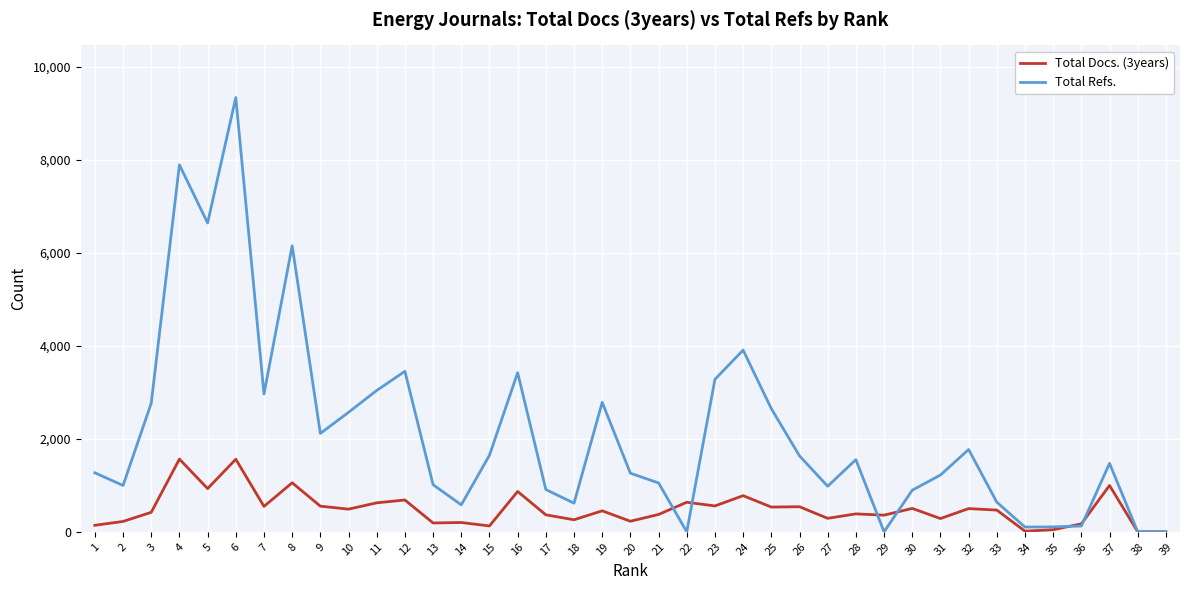

List the series in order of their overall mean, lowest first.

Total Docs. (3years), Total Refs.